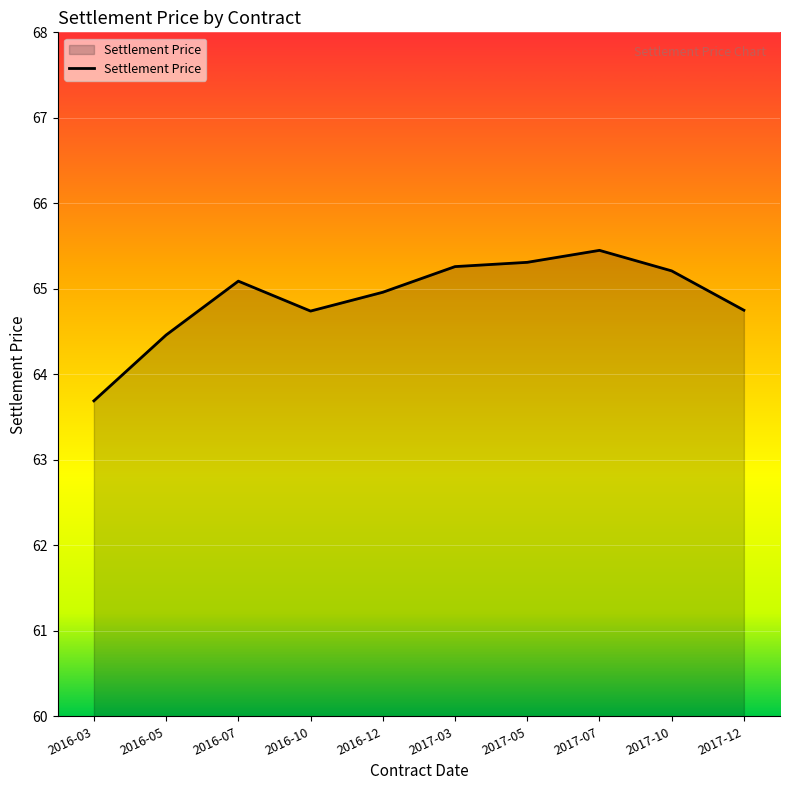

Is it true that the value at 2017-10 is 19.7?

False